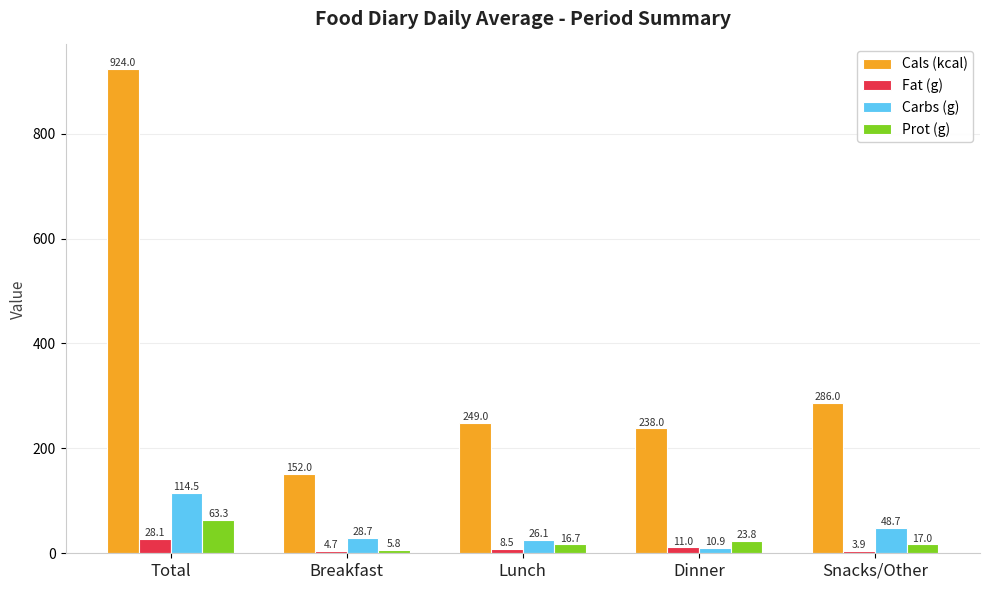

What is the average value of the Prot (g) series?

25.3